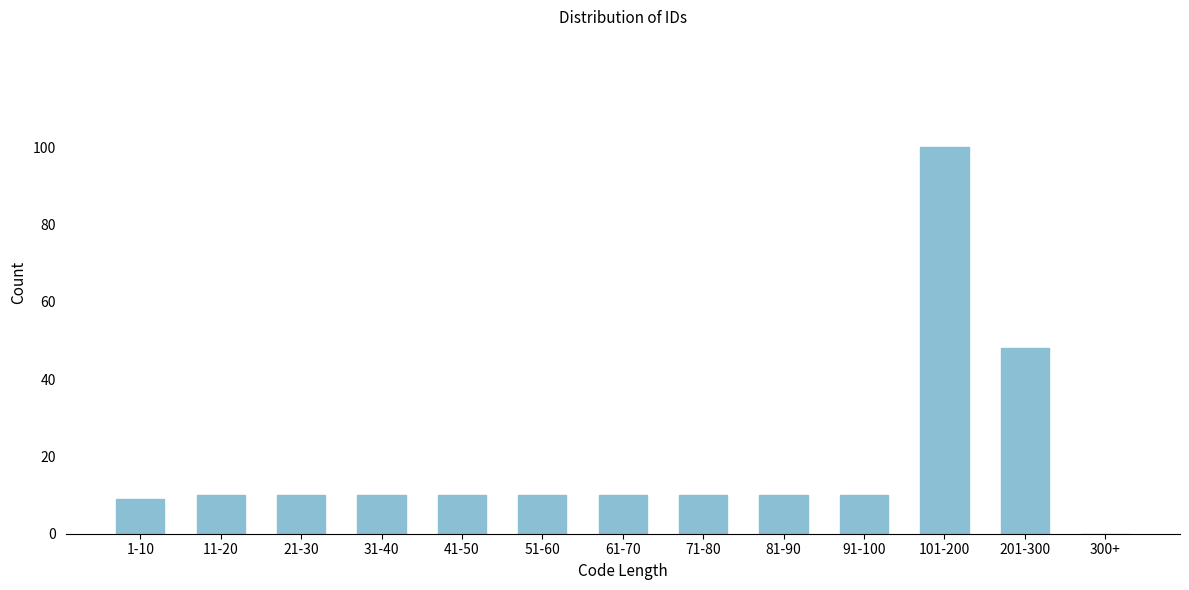

Reading left to right, transcribe all the data shown in this chart.

1-10=9	11-20=10	21-30=10	31-40=10	41-50=10	51-60=10	61-70=10	71-80=10	81-90=10	91-100=10	101-200=100	201-300=48	300+=0